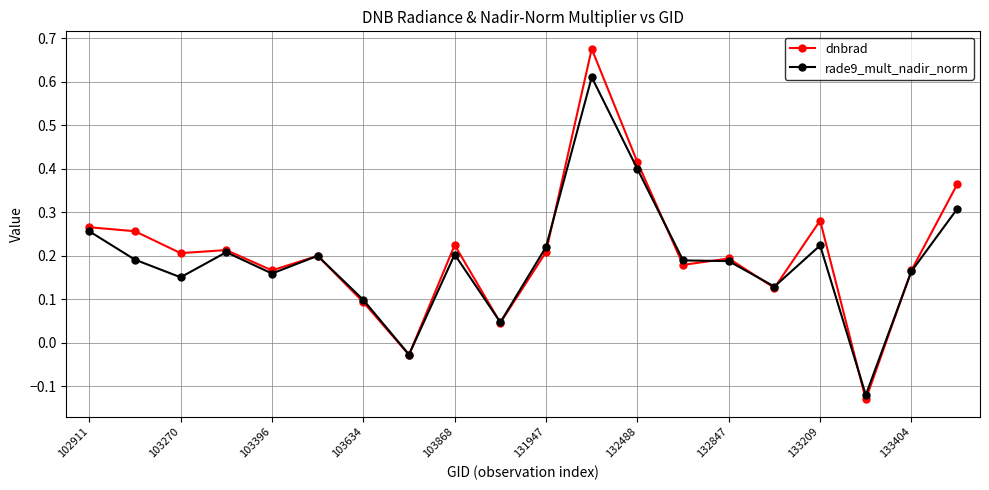

True or false: rade9_mult_nadir_norm has more than 2 interior local peaks.

True